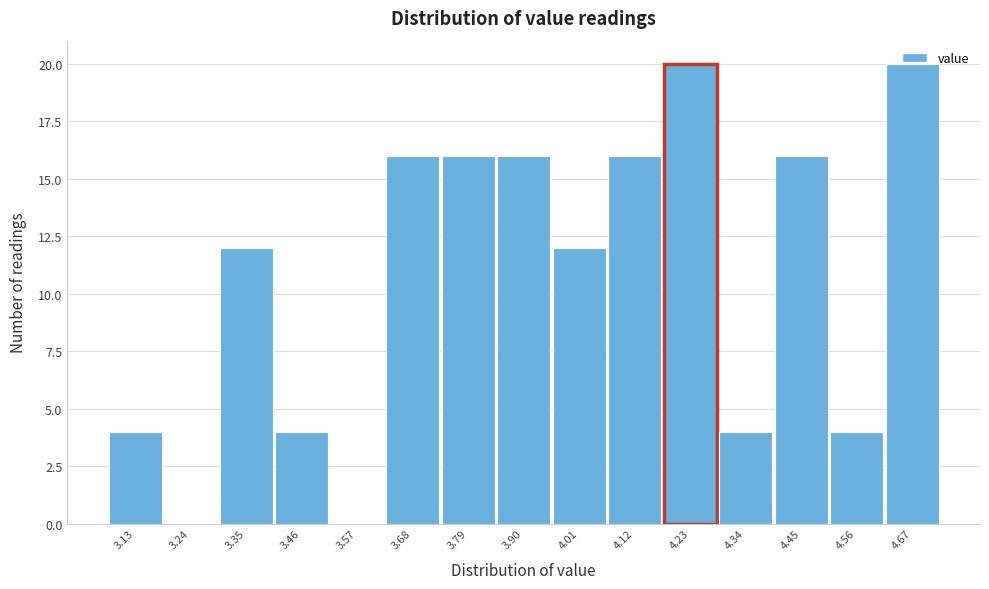

What is the sum of all values?

160